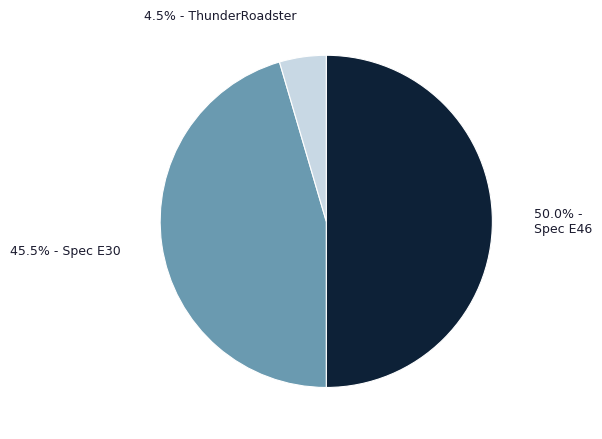

Rank the categories by value from lowest to highest.

4.5% - ThunderRoadster, 45.5% - Spec E30, 50.0% - Spec E46